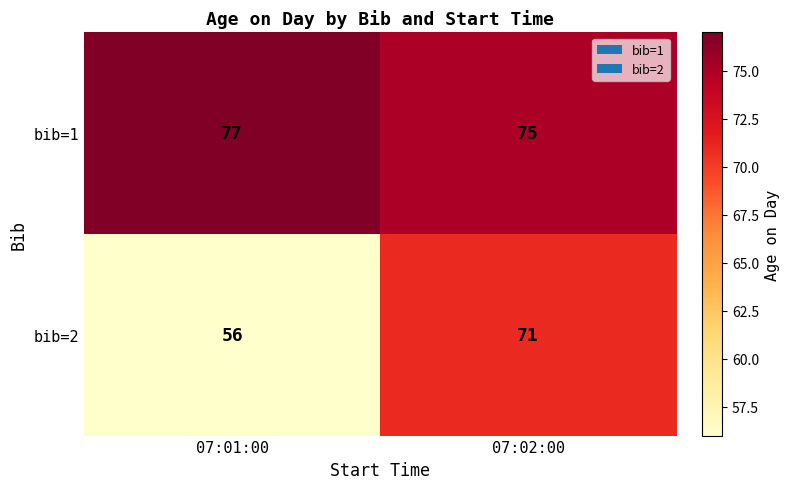

Reading left to right, transcribe all the data shown in this chart.

bib=1: 07:01:00=77	07:02:00=75
bib=2: 07:01:00=56	07:02:00=71